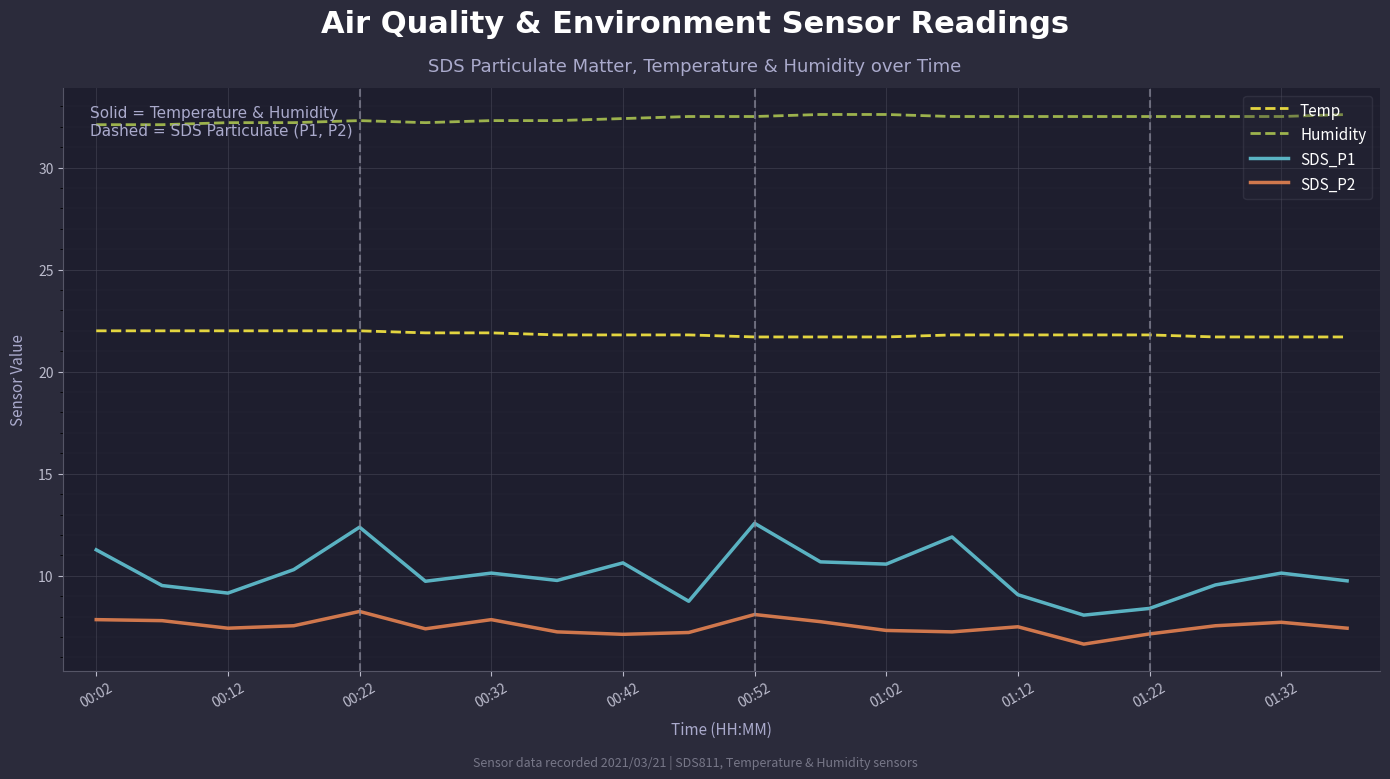

What is the average value of the SDS_P1 series?

10.1